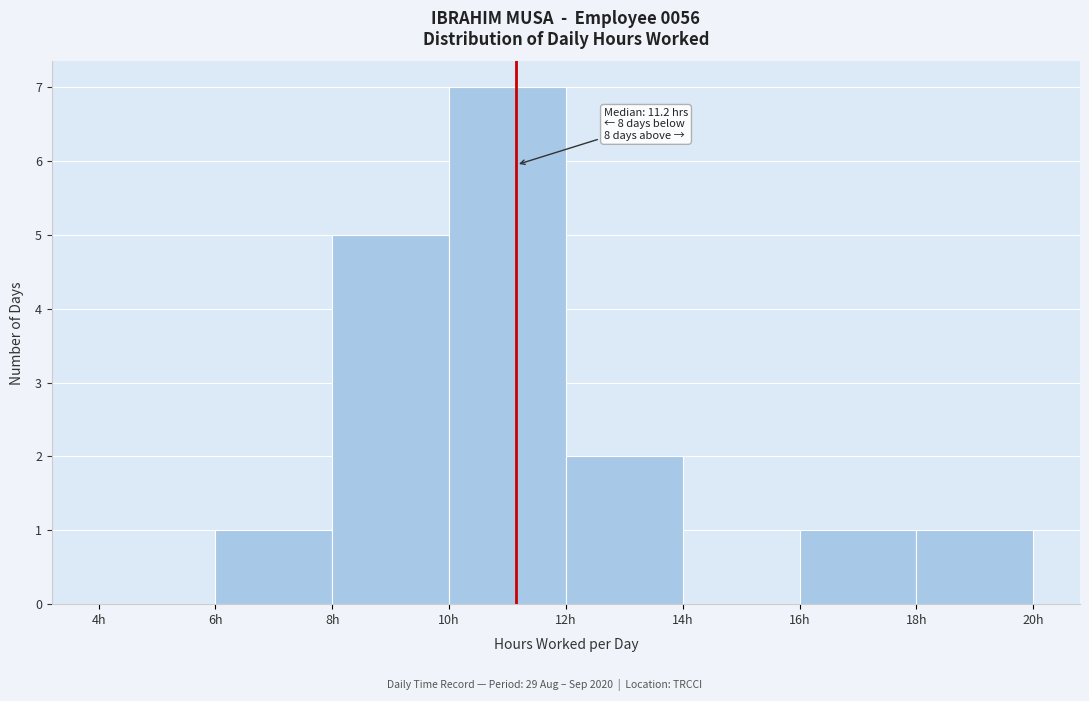

Over which range of the x-axis is the bar tallest?

10 to 12